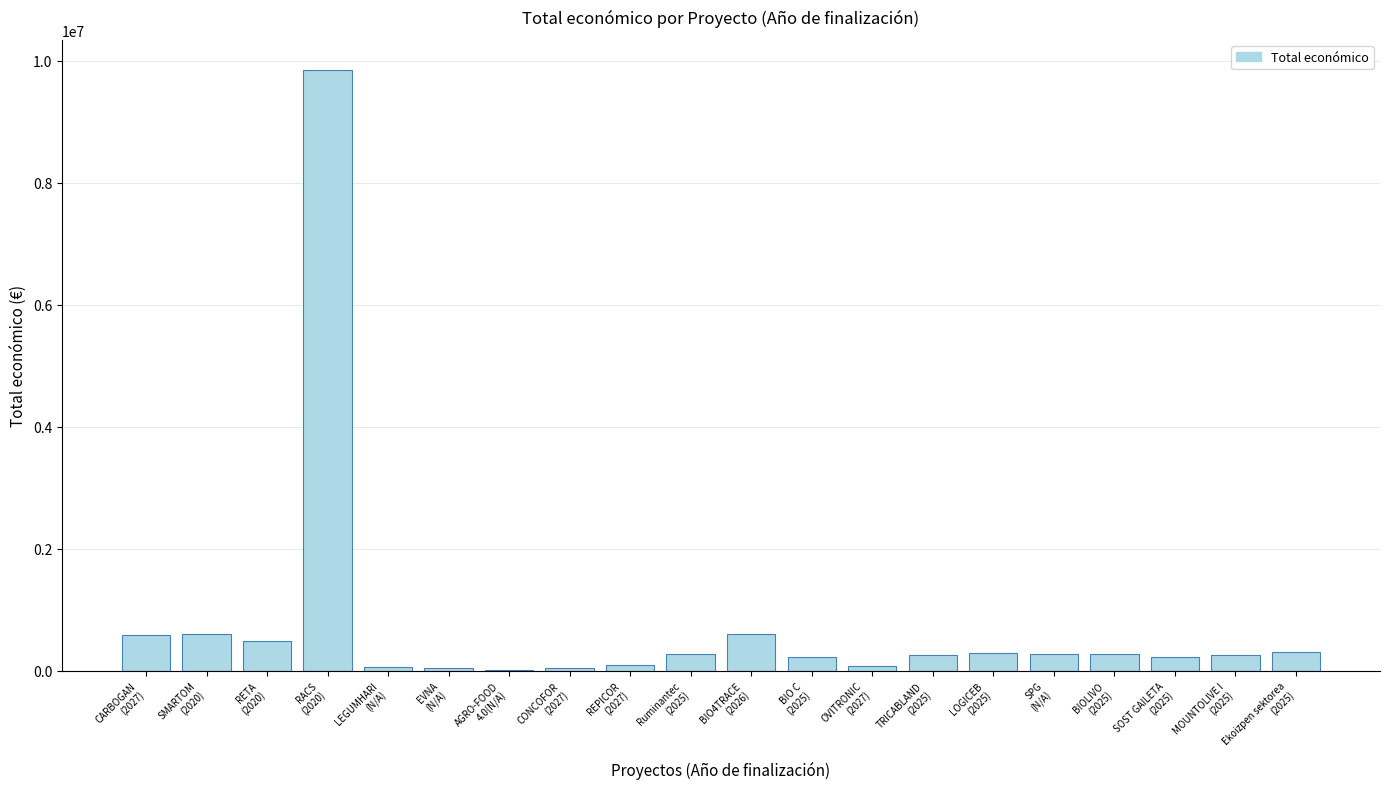

What value does the data have at SPG
(N/A)?

266240